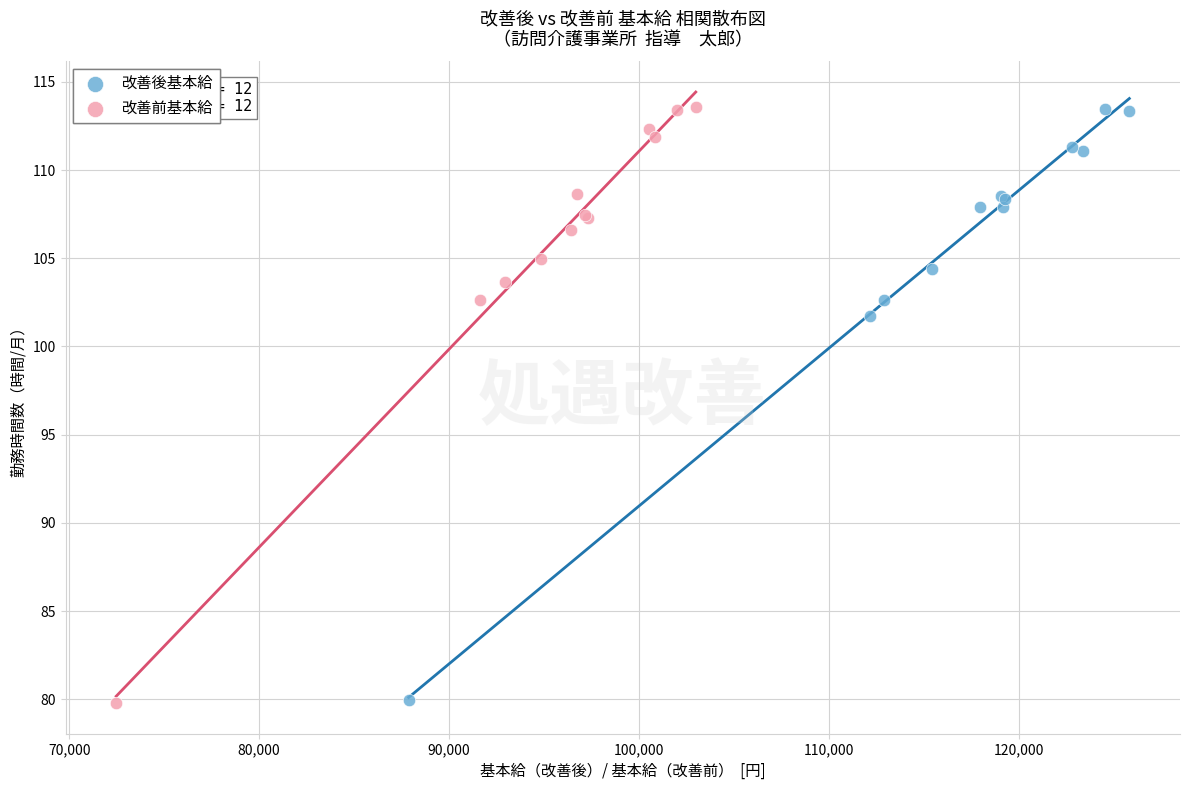

Which series has the widest spread of Y values?

改善前基本給